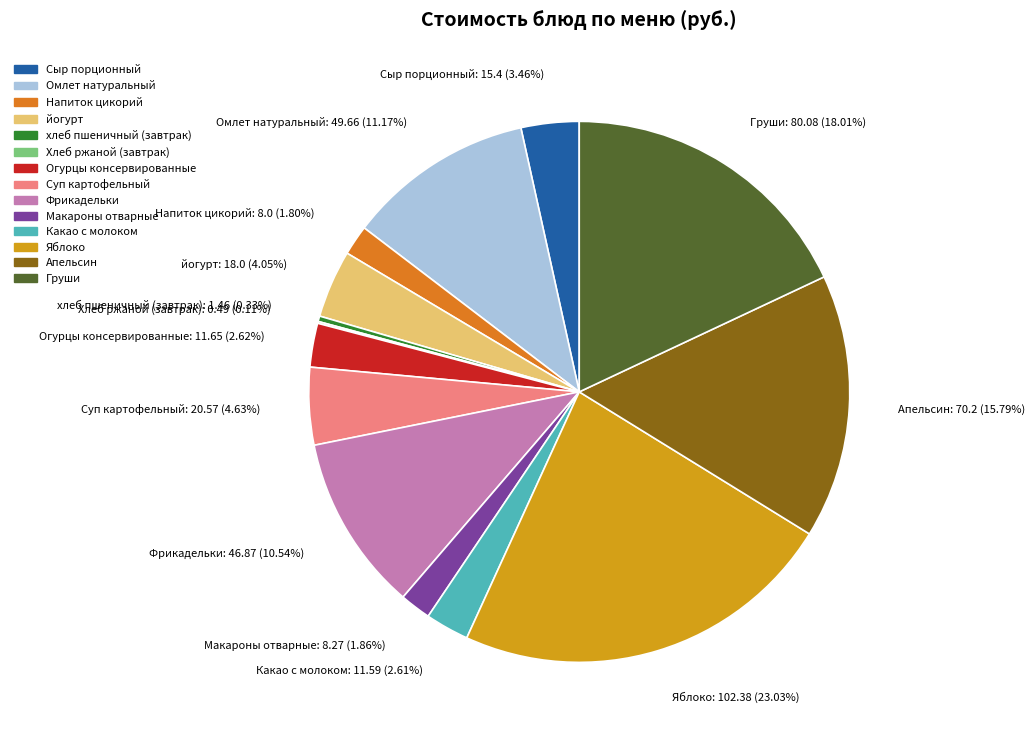

To the nearest percent, what is the combined percentage of Яблоко and Апельсин?

39%